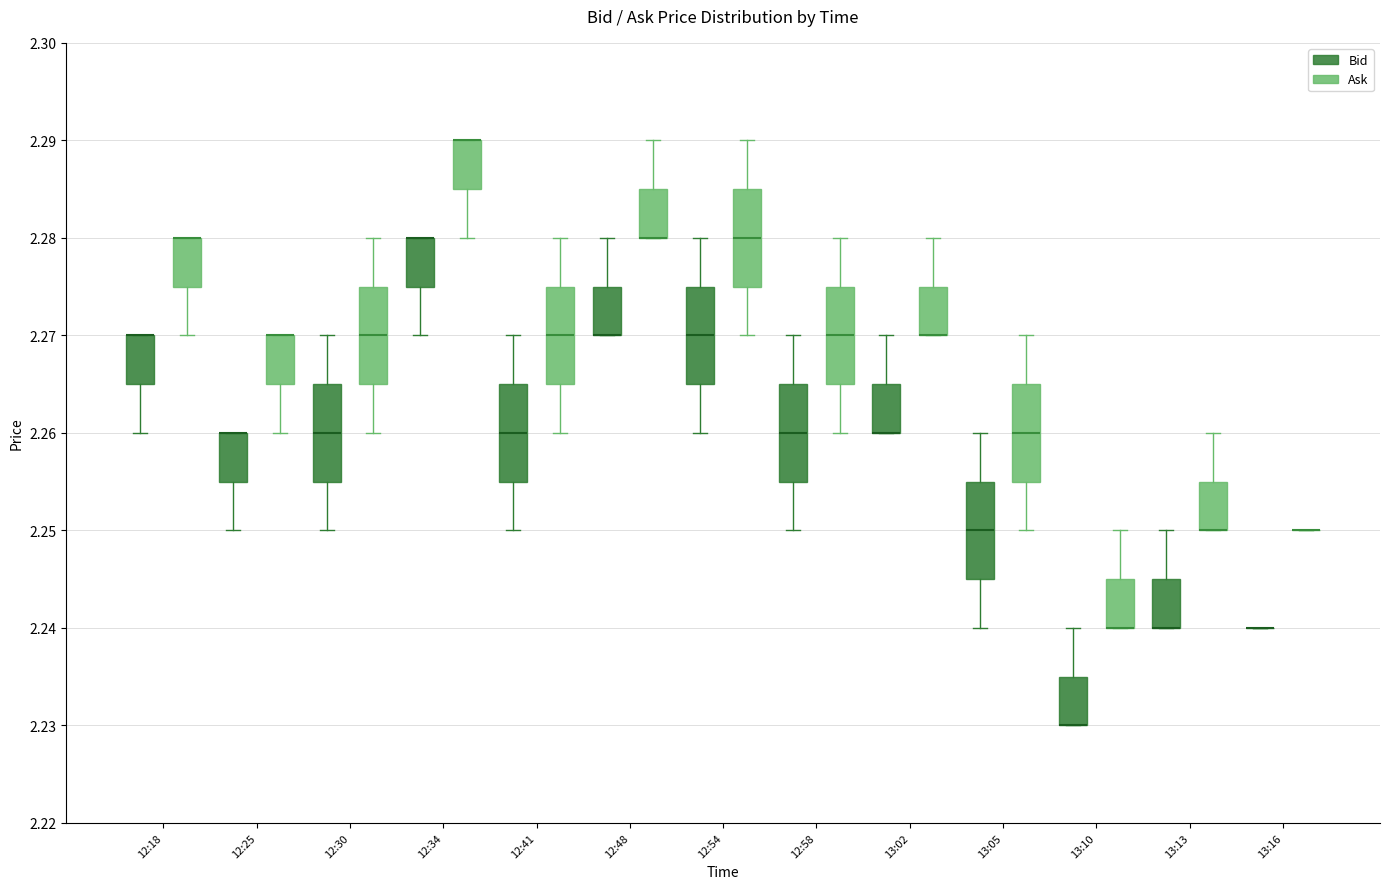

Reading left to right, transcribe this box plot: for each box, give where its median line is, the range the box spans, and where its two whiskers end, as read against the y-axis. The values are not printed on the chart, so give them approximately, as read against the axis.

12:18 (Bid): median 2.270 (drawn on the box's upper edge), box 2.265 to 2.270, whiskers 2.260 to 2.270
12:18 (Ask): median 2.280 (drawn on the box's upper edge), box 2.275 to 2.280, whiskers 2.270 to 2.280
12:25 (Bid): median 2.260 (drawn on the box's upper edge), box 2.255 to 2.260, whiskers 2.250 to 2.260
12:25 (Ask): median 2.270 (drawn on the box's upper edge), box 2.265 to 2.270, whiskers 2.260 to 2.270
12:30 (Bid): median 2.260, box 2.255 to 2.265, whiskers 2.250 to 2.270
12:30 (Ask): median 2.270, box 2.265 to 2.275, whiskers 2.260 to 2.280
12:34 (Bid): median 2.280 (drawn on the box's upper edge), box 2.275 to 2.280, whiskers 2.270 to 2.280
12:34 (Ask): median 2.290 (drawn on the box's upper edge), box 2.285 to 2.290, whiskers 2.280 to 2.290
12:41 (Bid): median 2.260, box 2.255 to 2.265, whiskers 2.250 to 2.270
12:41 (Ask): median 2.270, box 2.265 to 2.275, whiskers 2.260 to 2.280
12:48 (Bid): median 2.270 (drawn on the box's lower edge), box 2.270 to 2.275, whiskers 2.270 to 2.280
12:48 (Ask): median 2.280 (drawn on the box's lower edge), box 2.280 to 2.285, whiskers 2.280 to 2.290
12:54 (Bid): median 2.270, box 2.265 to 2.275, whiskers 2.260 to 2.280
12:54 (Ask): median 2.280, box 2.275 to 2.285, whiskers 2.270 to 2.290
12:58 (Bid): median 2.260, box 2.255 to 2.265, whiskers 2.250 to 2.270
12:58 (Ask): median 2.270, box 2.265 to 2.275, whiskers 2.260 to 2.280
13:02 (Bid): median 2.260 (drawn on the box's lower edge), box 2.260 to 2.265, whiskers 2.260 to 2.270
13:02 (Ask): median 2.270 (drawn on the box's lower edge), box 2.270 to 2.275, whiskers 2.270 to 2.280
13:05 (Bid): median 2.250, box 2.245 to 2.255, whiskers 2.240 to 2.260
13:05 (Ask): median 2.260, box 2.255 to 2.265, whiskers 2.250 to 2.270
13:10 (Bid): median 2.230 (drawn on the box's lower edge), box 2.230 to 2.235, whiskers 2.230 to 2.240
13:10 (Ask): median 2.240 (drawn on the box's lower edge), box 2.240 to 2.245, whiskers 2.240 to 2.250
13:13 (Bid): median 2.240 (drawn on the box's lower edge), box 2.240 to 2.245, whiskers 2.240 to 2.250
13:13 (Ask): median 2.250 (drawn on the box's lower edge), box 2.250 to 2.255, whiskers 2.250 to 2.260
13:16 (Bid): box collapsed to a line at 2.240, whiskers 2.240 to 2.240
13:16 (Ask): box collapsed to a line at 2.250, whiskers 2.250 to 2.250